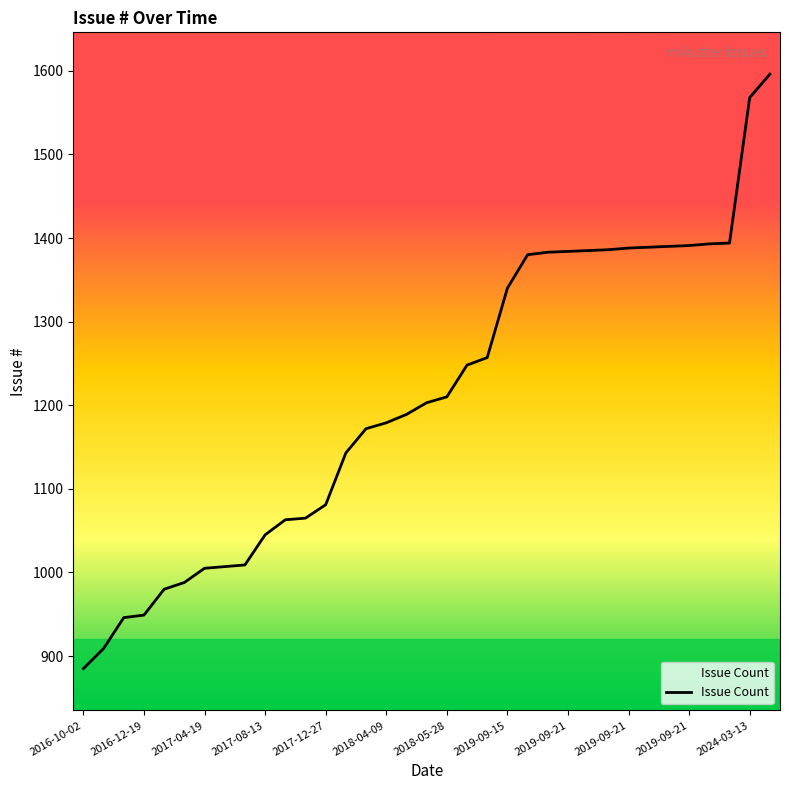

What is the smallest value displayed?

885